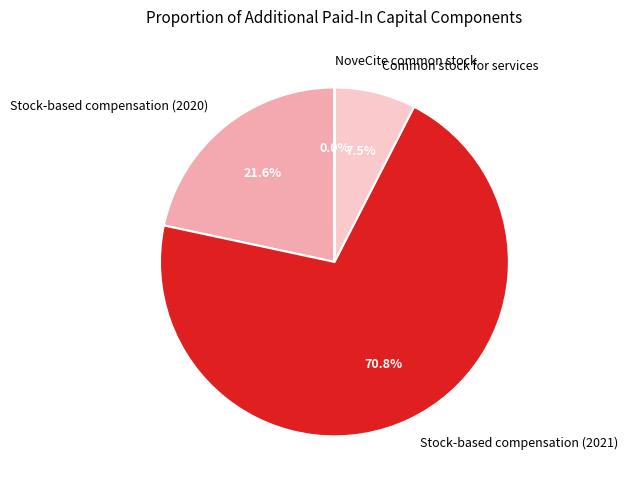

Is there a majority slice in this chart?

Yes